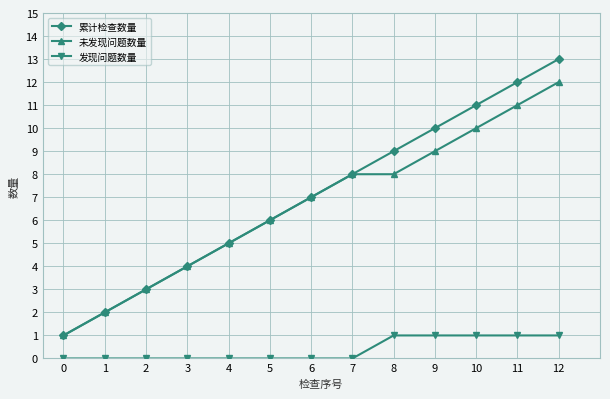

What is the difference between the second highest and second lowest values in the 未发现问题数量 series?

9